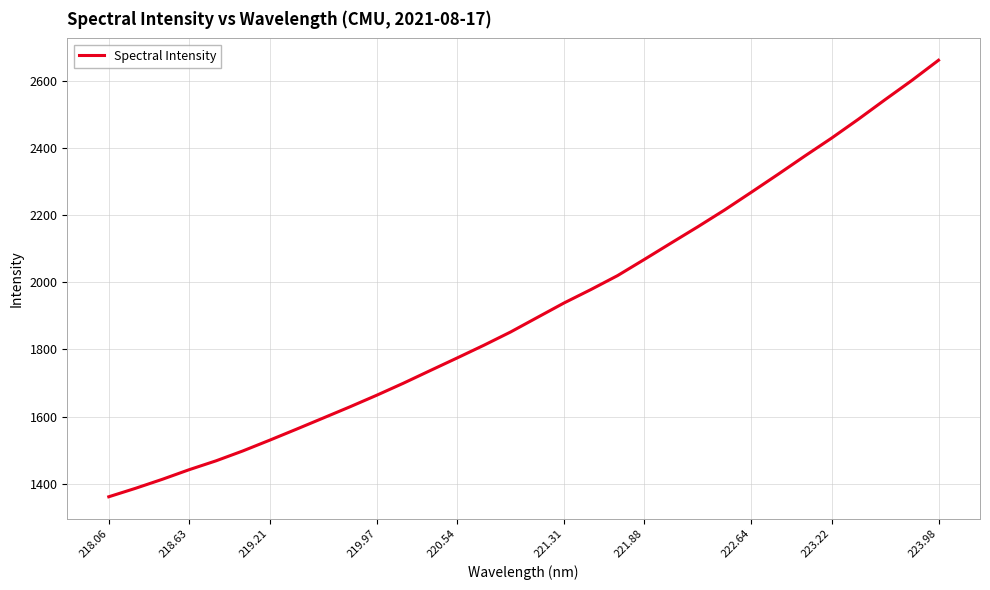

What is the greatest value displayed?

2661.4